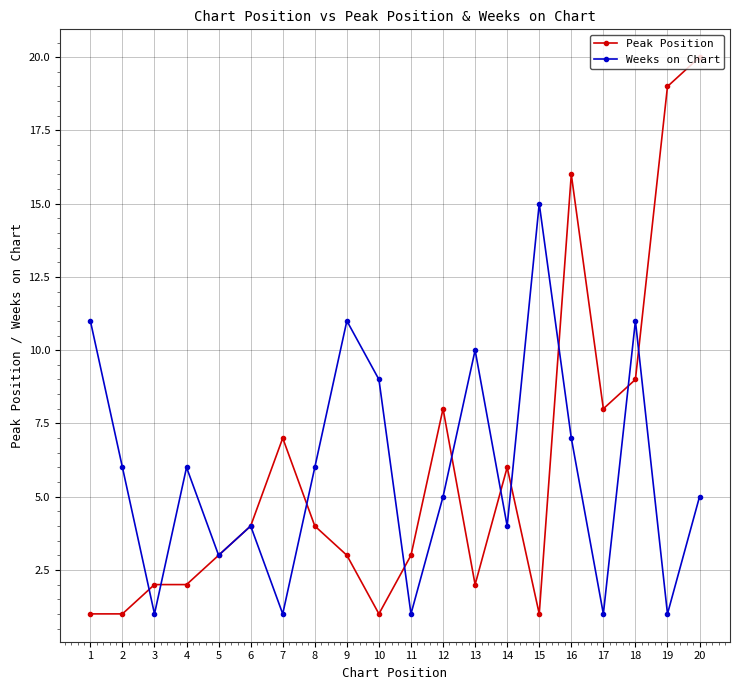

What is the lowest value of the Peak Position series?

1